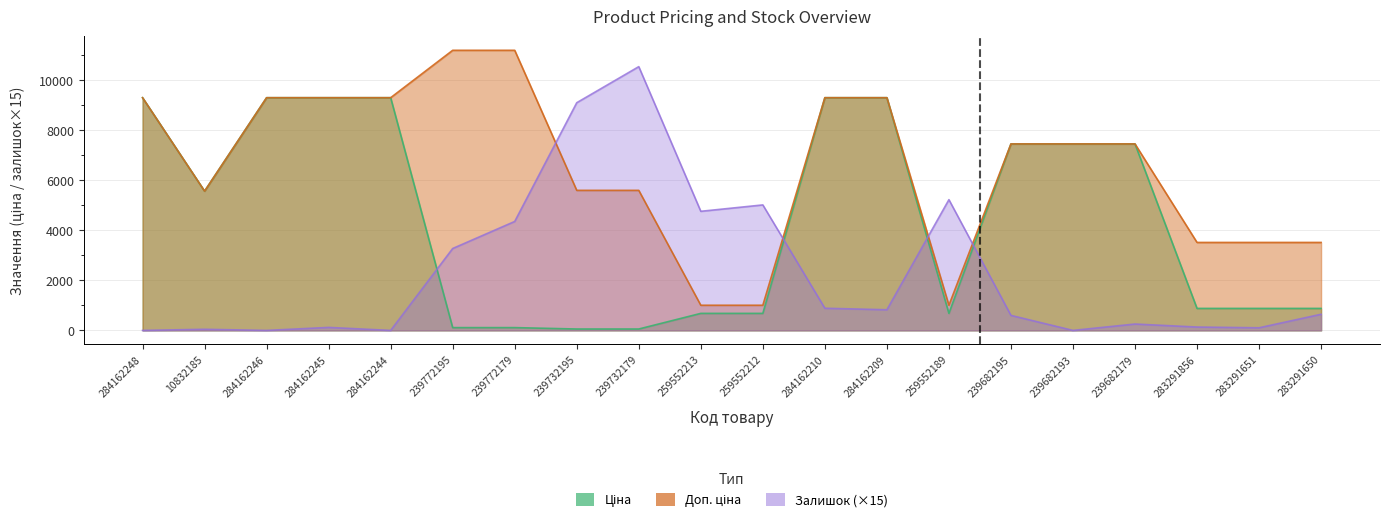

Where is the first local minimum for Ціна?

10832185